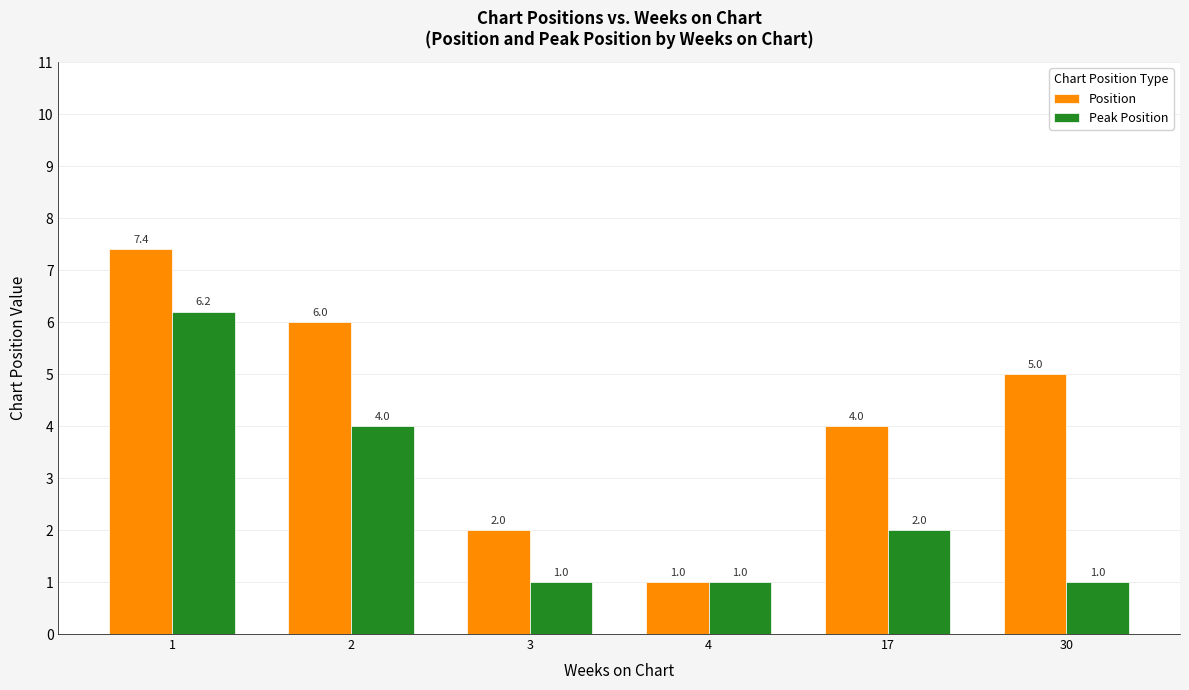

What is the smallest value displayed?

1.0